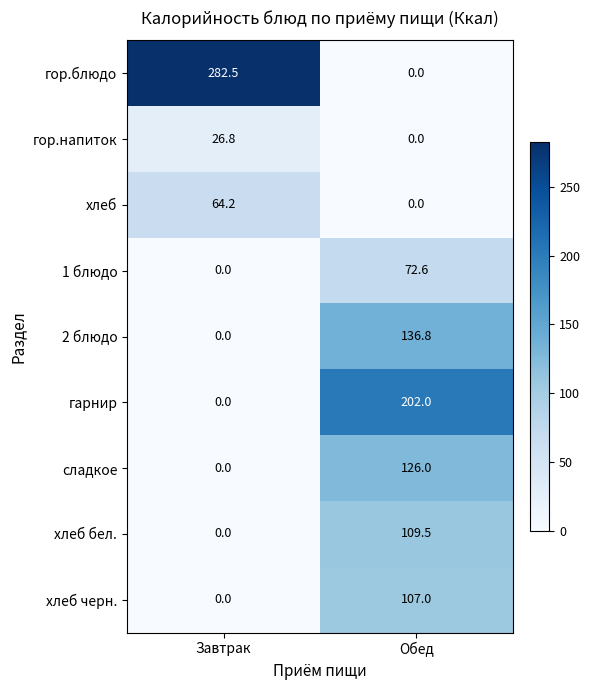

Reading left to right, list all the values displayed in this chart.

гор.блюдо: 282.5	0.0
гор.напиток: 26.8	0.0
хлеб: 64.2	0.0
1 блюдо: 0.0	72.6
2 блюдо: 0.0	136.8
гарнир: 0.0	202.0
сладкое: 0.0	126.0
хлеб бел.: 0.0	109.5
хлеб черн.: 0.0	107.0